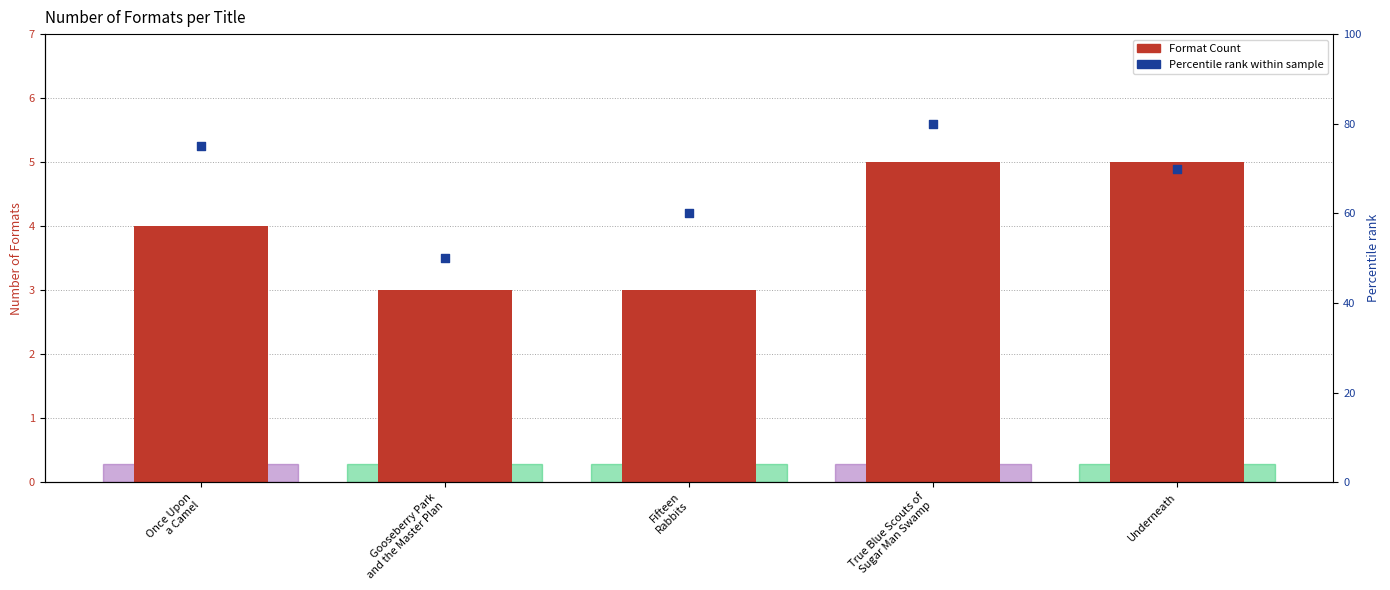

Is the value of Format Count at True Blue Scouts of
Sugar Man Swamp greater than the value of Percentile rank within sample at Once Upon
a Camel?

No